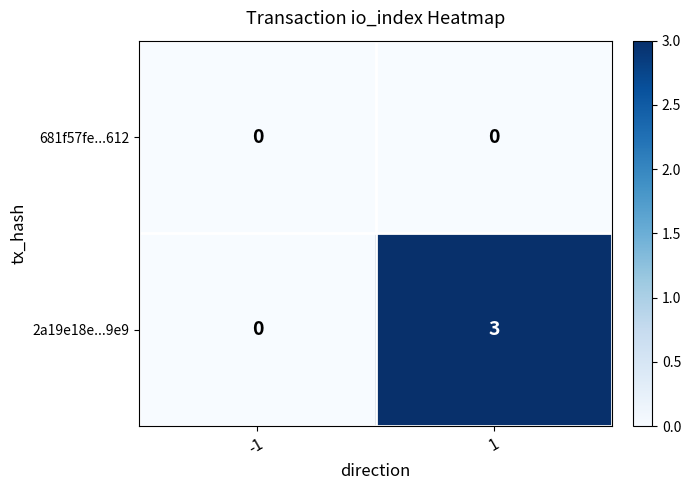

What is the sum of the 2a19e18e...9e9 values at -1 and 1?

3